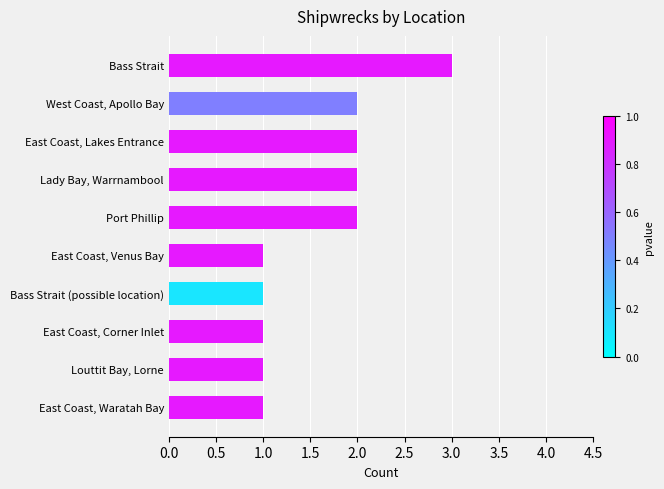

How many values are between 1 and 2?

9